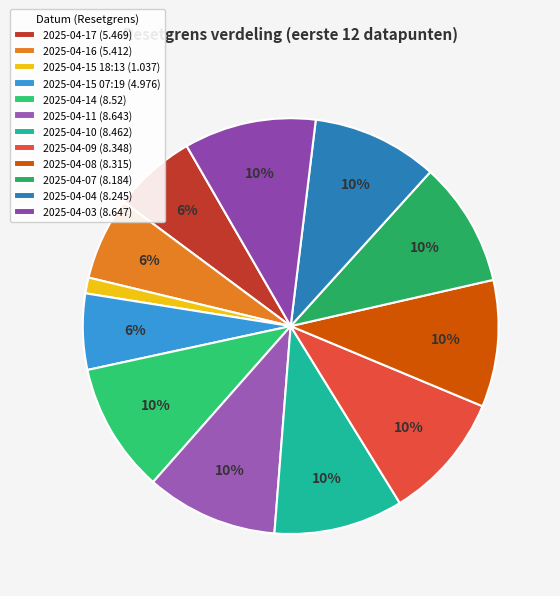

True or false: 2025-04-17 accounts for 6% of the total.

True